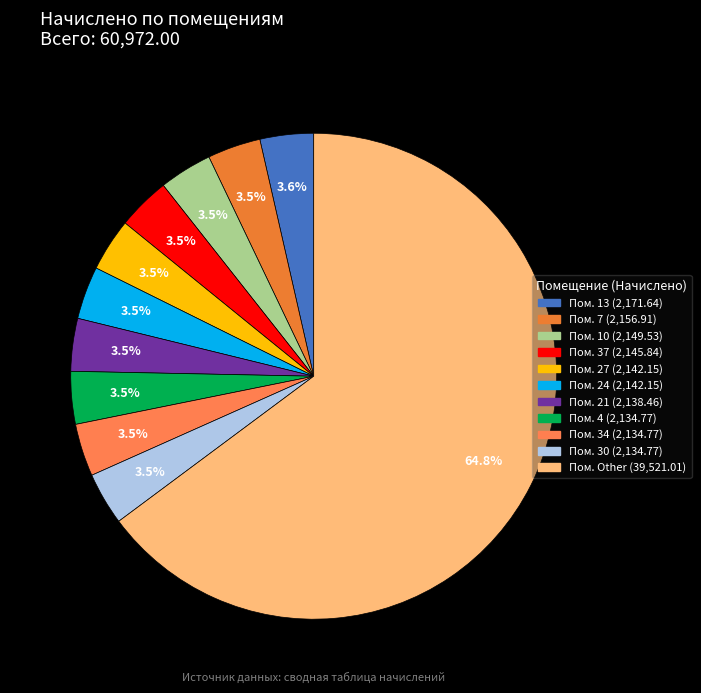

How many slices are in this pie chart?

11